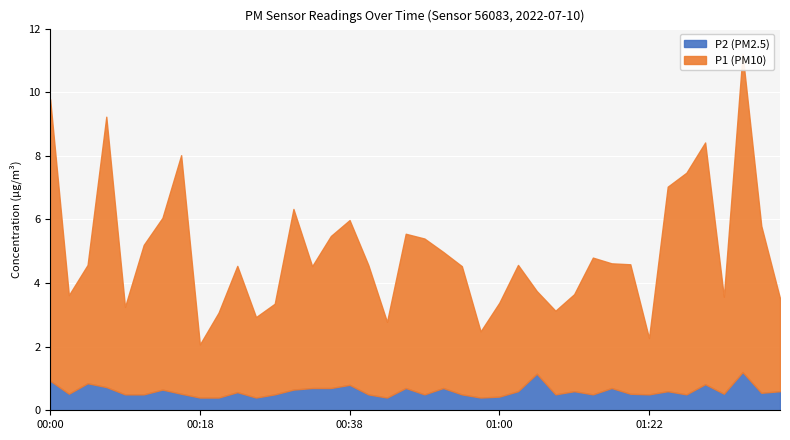

What are all the series names shown in the legend?

P1, P2